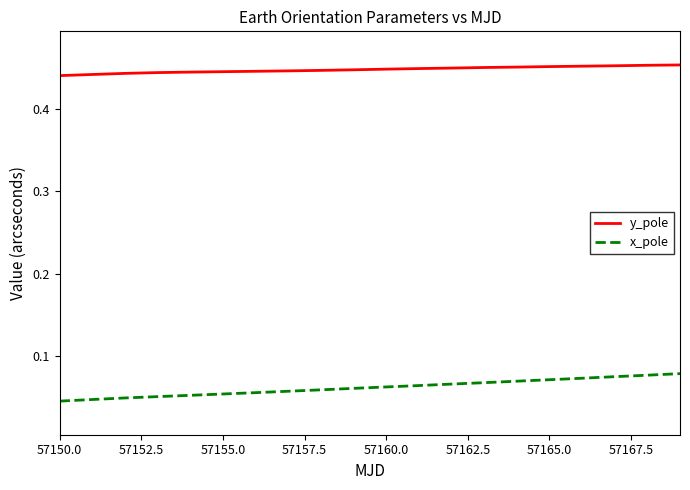

True or false: y_pole and x_pole intersect in this chart.

False